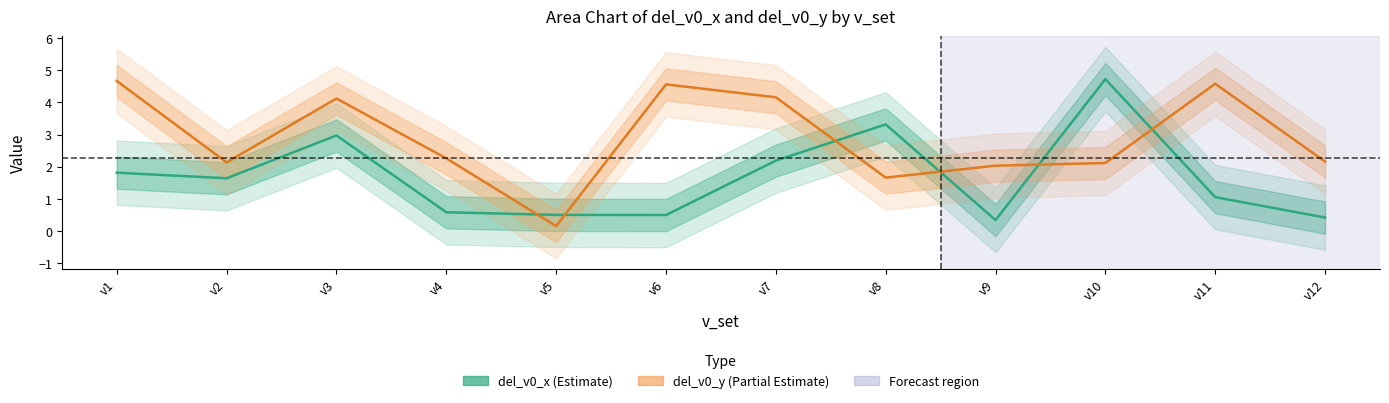

At which category is the sum across all series the highest?

v3